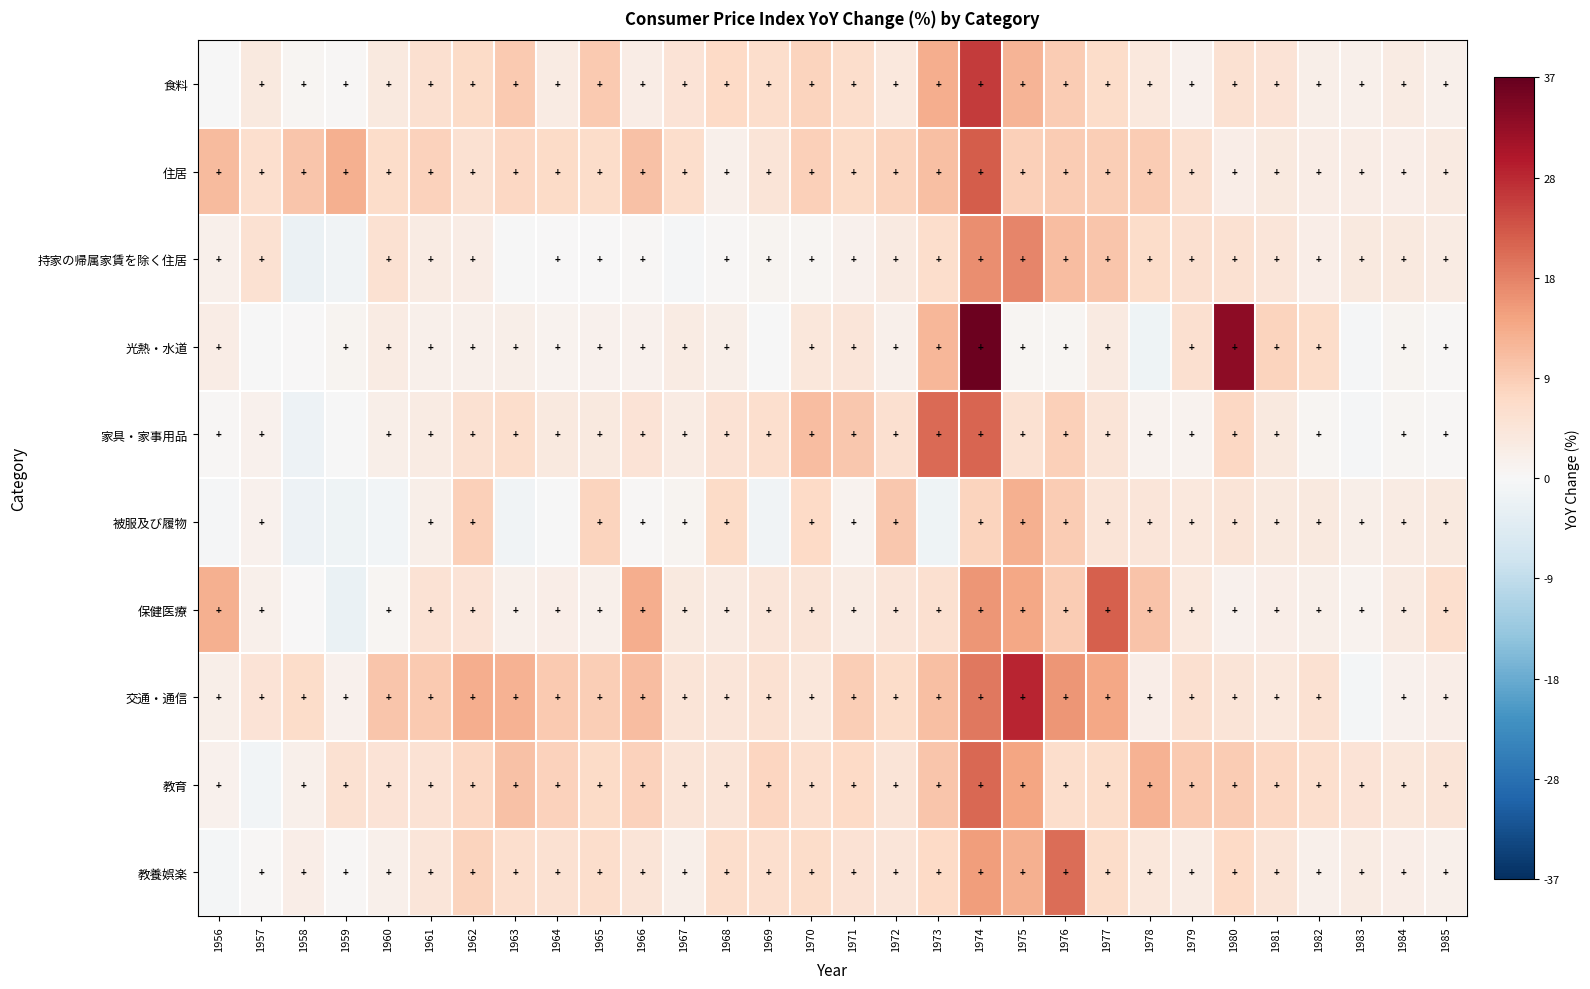

What is the minimum value shown in the chart?

-0.1